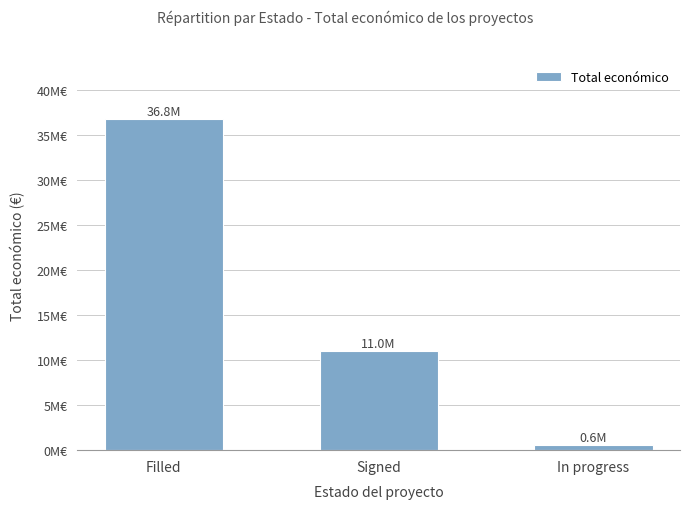

Is it true that the value at In progress is 196278?

False